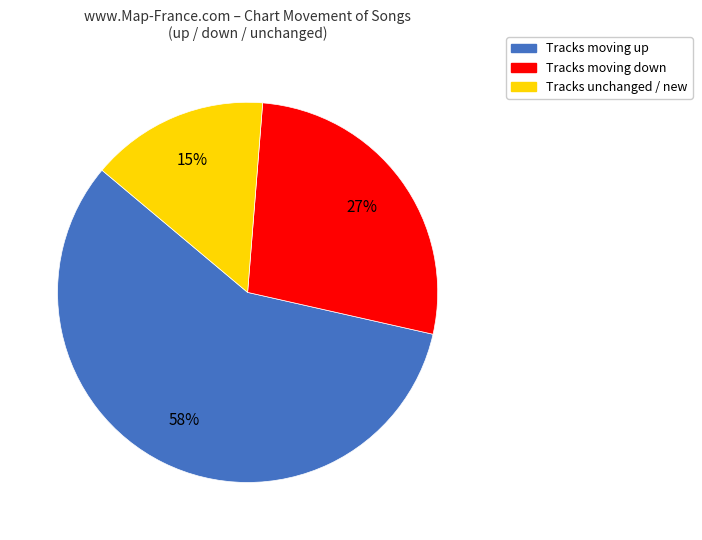

Approximately how many times larger is the value at Tracks moving down compared to Tracks moving up?

0.5